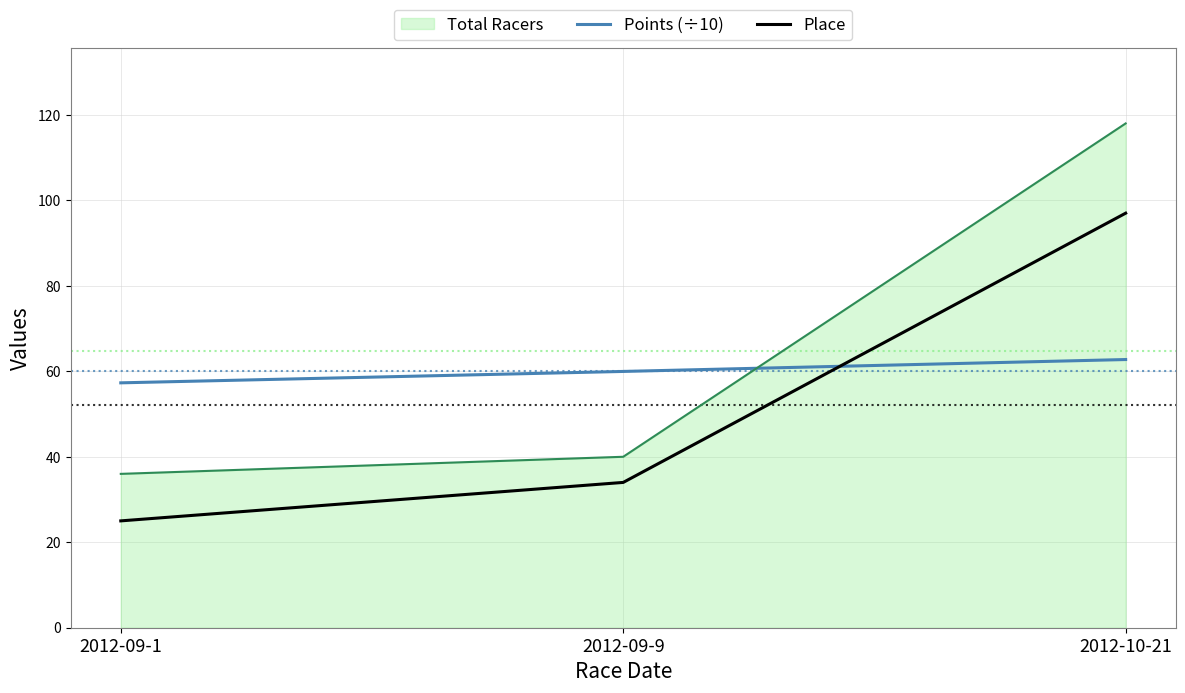

Which category has the lowest value across all series?

2012-09-1